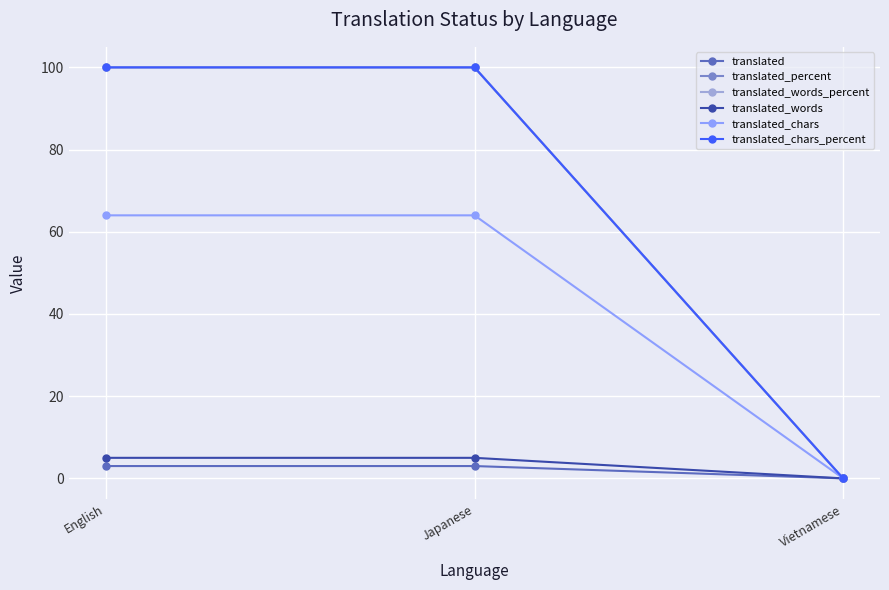

Which series has the largest range (max minus min)?

translated_percent